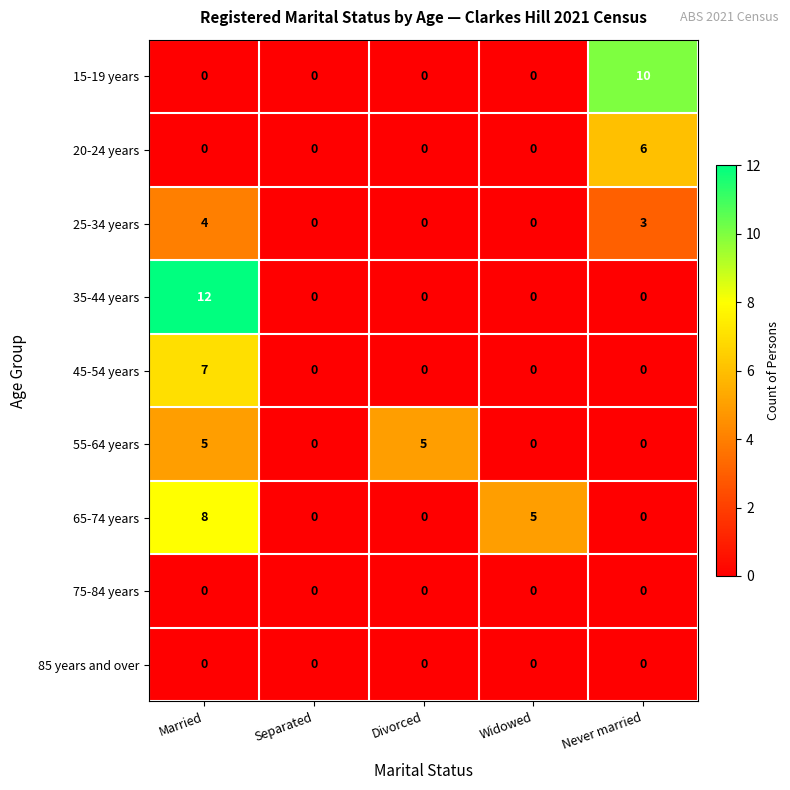

Count the number of categories in the chart.

5